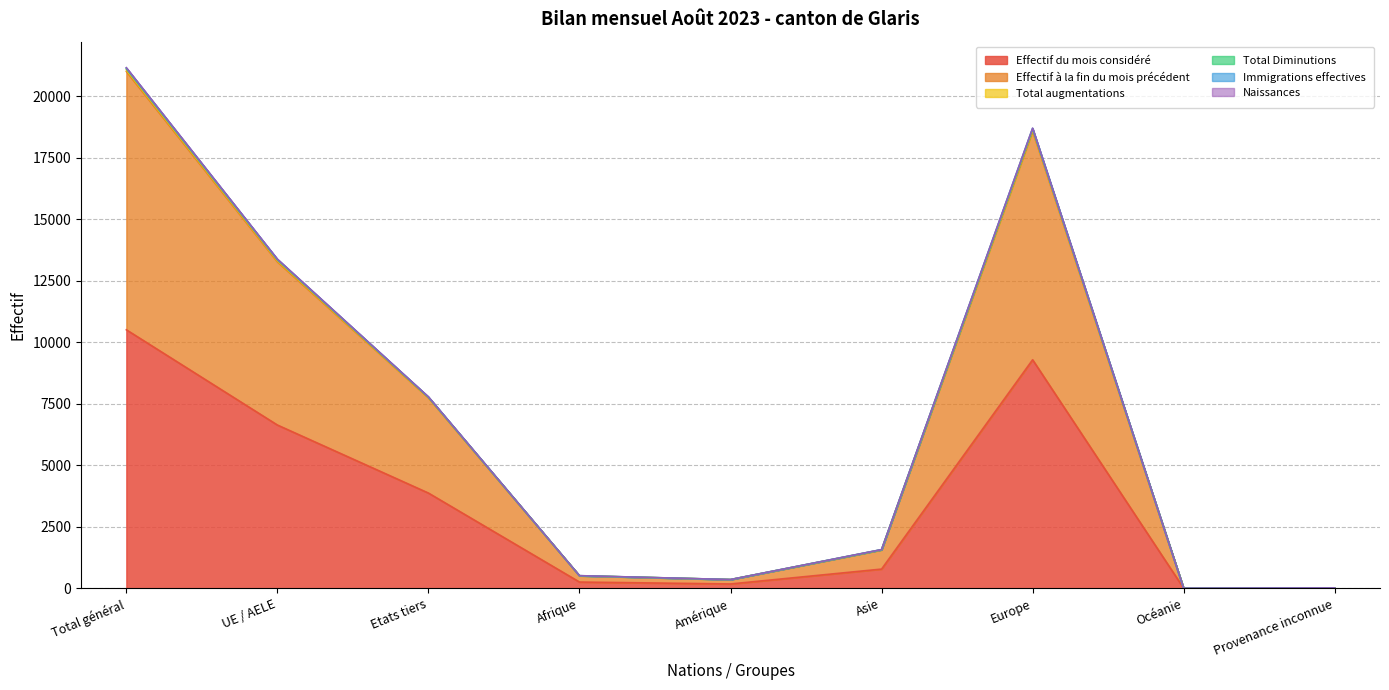

What is the smallest value displayed?

1